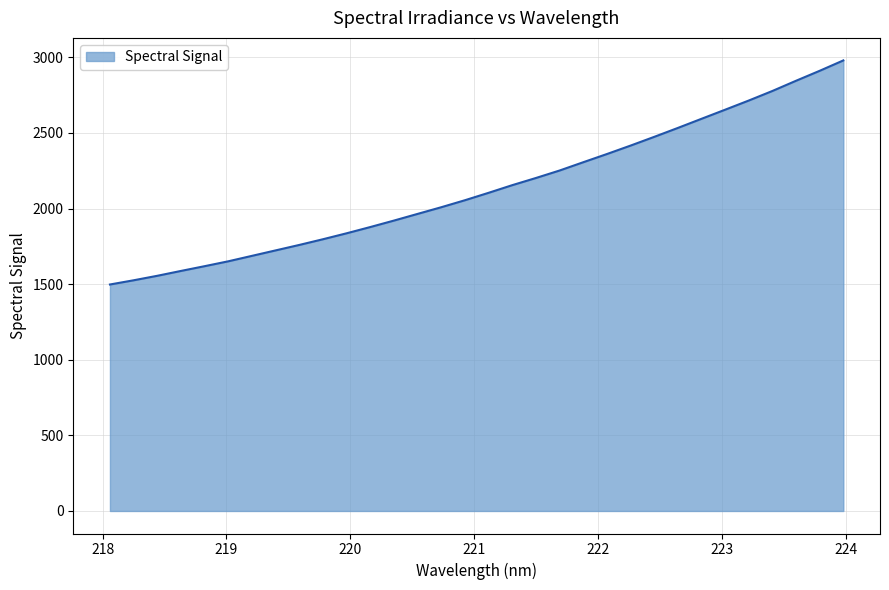

How many lines are shown in the chart?

1